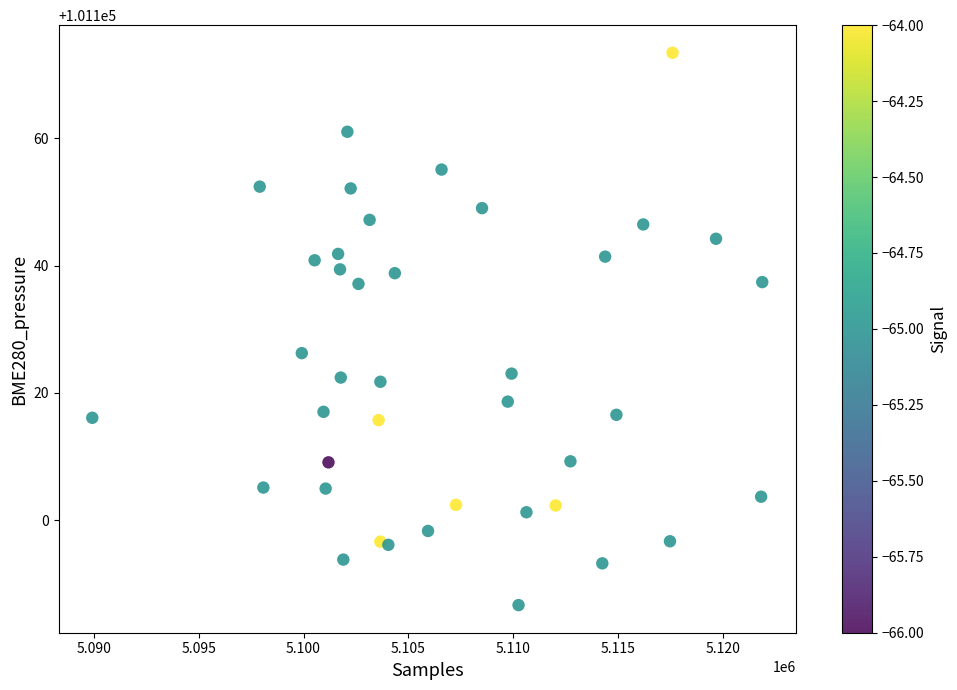

What is the range of Y values (max minus min)?

86.8